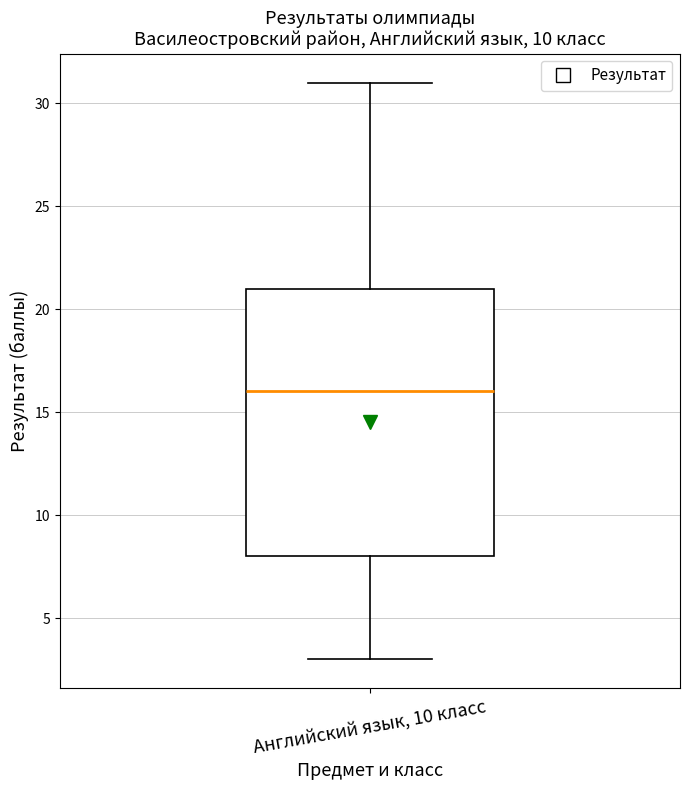

Read this box plot against the y-axis: the position of the median line, the range covered by the box, and the ends of both whiskers. The values are not printed on the chart, so give them approximately, as read against the axis.

median 16, box 8 to 21, whiskers 3 to 31